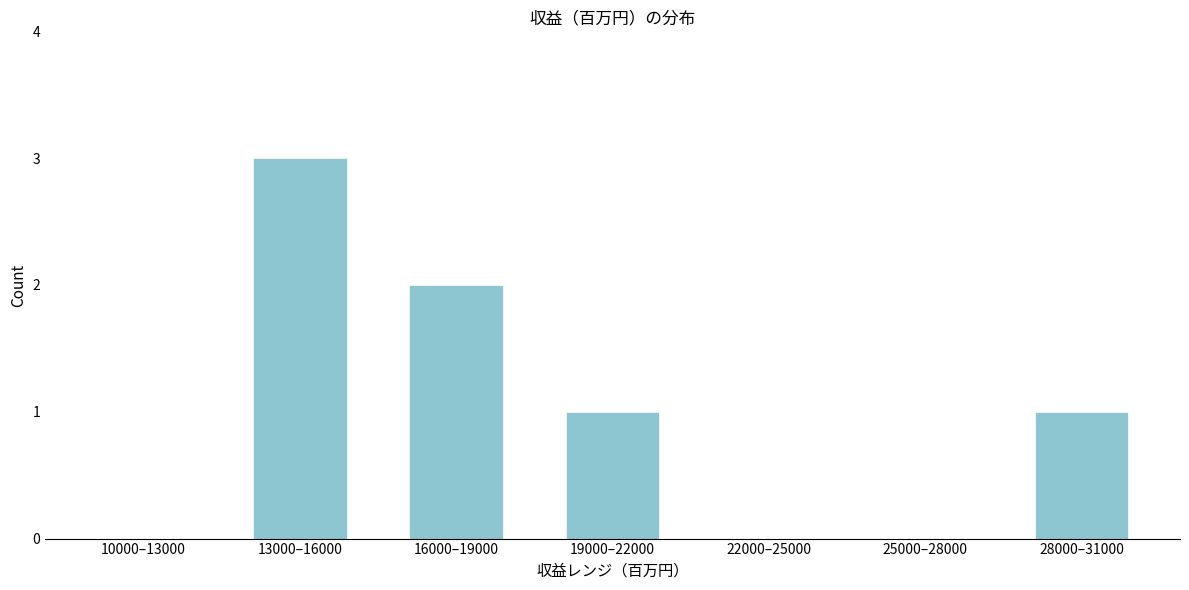

Reading left to right, transcribe all the data shown in this chart.

10000–13000=0	13000–16000=3	16000–19000=2	19000–22000=1	22000–25000=0	25000–28000=0	28000–31000=1